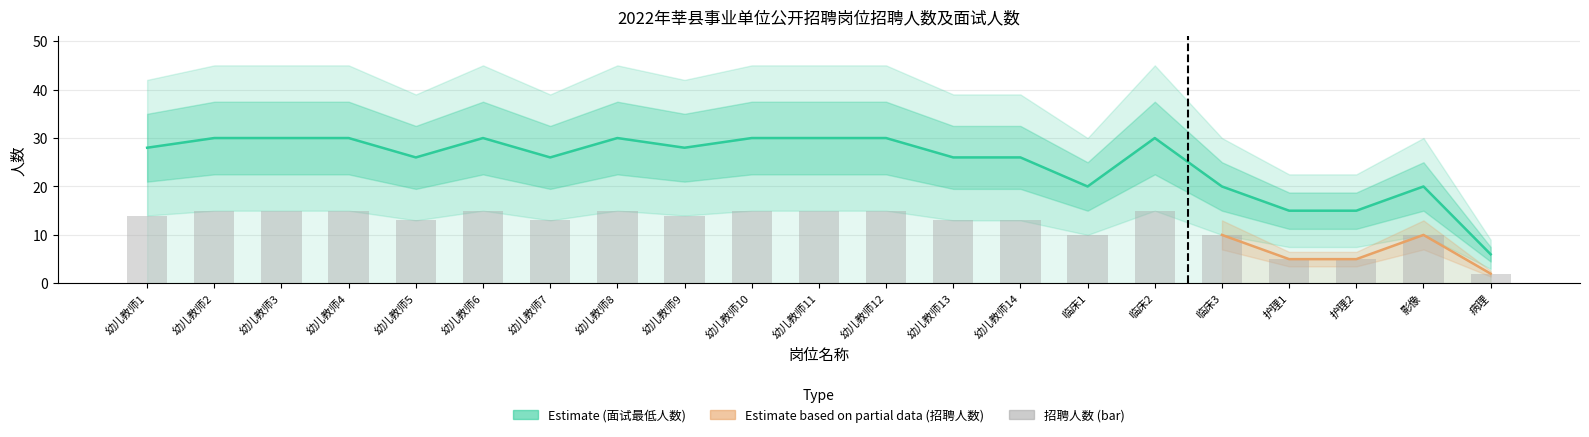

The value of 面试比例下限 at 临床3 is 9. True or false?

False